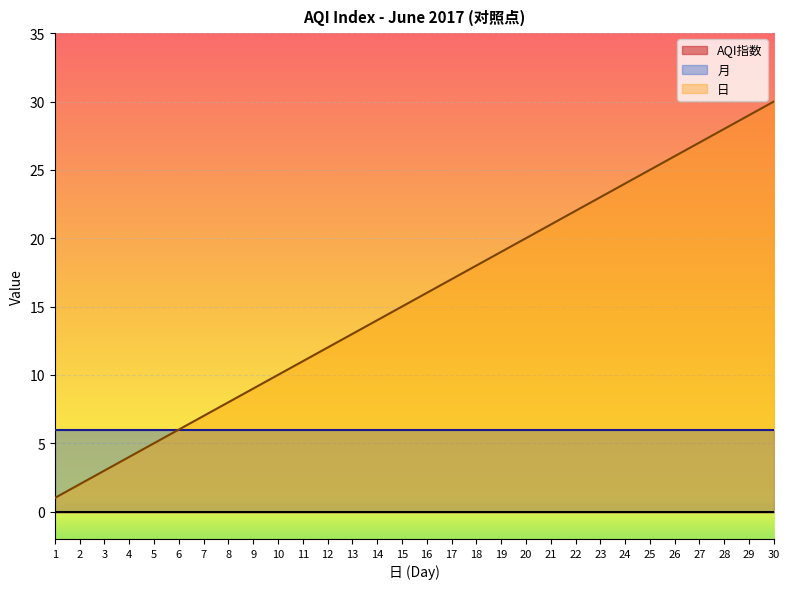

What is the total value across all series at 18?

24